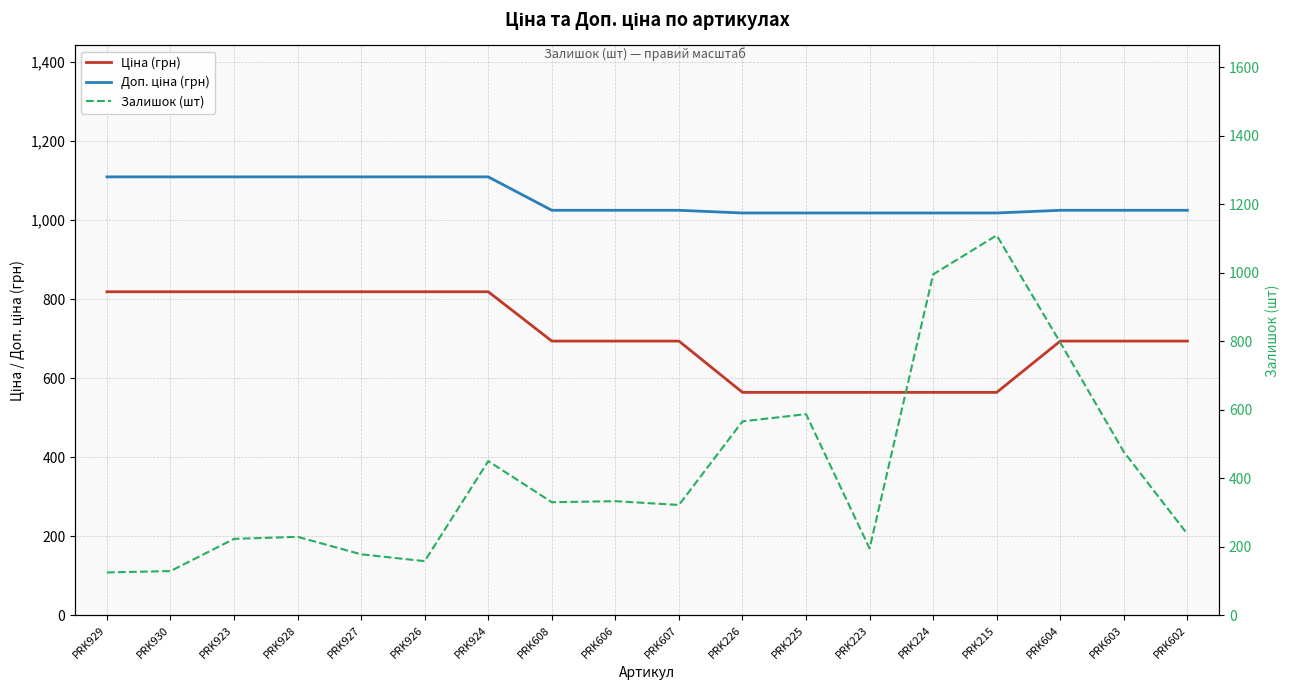

Reading right to left, transcribe all the data shown in this chart.

Ціна (грн): 693.7	693.7	693.7	564.0	564.0	564.0	564.0	564.0	693.7	693.7	693.7	818.5	818.5	818.5	818.5	818.5	818.5	818.5
Доп. ціна (грн): 1024.6	1024.6	1024.6	1017.8	1017.8	1017.8	1017.8	1017.8	1024.6	1024.6	1024.6	1109.2	1109.2	1109.2	1109.2	1109.2	1109.2	1109.2
Залишок (шт): 237.0	477.0	796.0	1109.0	995.0	195.0	587.0	566.0	322.0	333.0	330.0	450.0	158.0	178.0	229.0	223.0	129.0	125.0